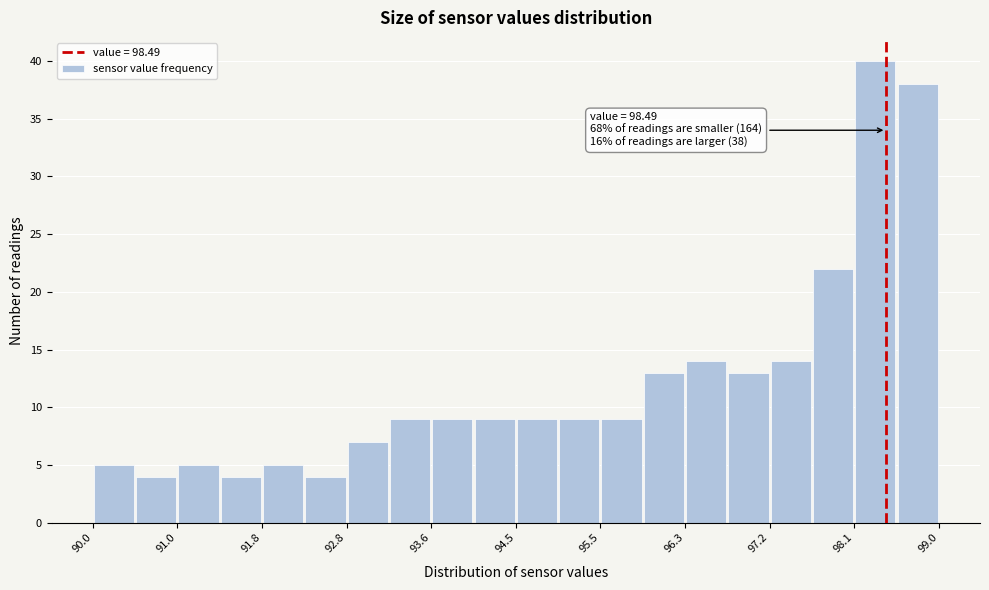

Over which range of the x-axis is the bar tallest?

98.15 to 98.60